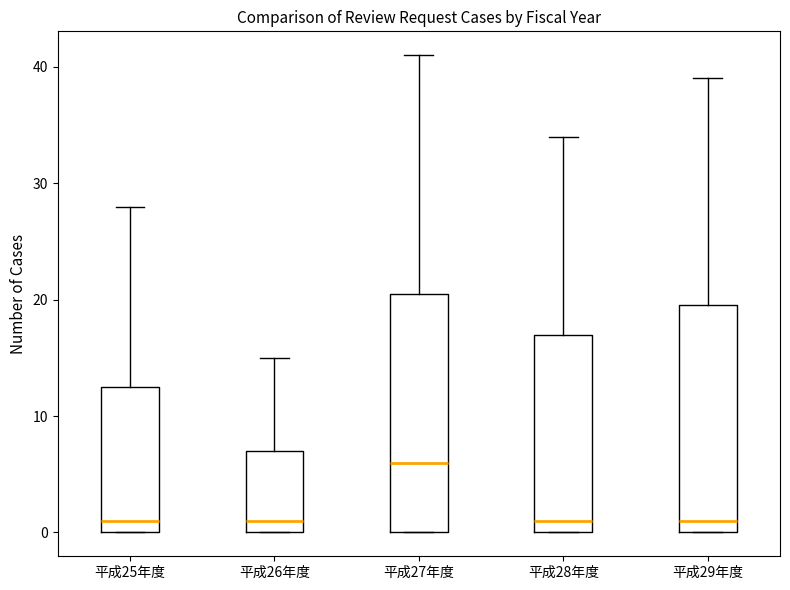

Reading left to right, transcribe this box plot: for each box, give where its median line is, the range the box spans, and where its two whiskers end, as read against the y-axis. The values are not printed on the chart, so give them approximately, as read against the axis.

平成25年度: median 1, box 0 to 13, whiskers 0 to 28
平成26年度: median 1, box 0 to 7, whiskers 0 to 15
平成27年度: median 6, box 0 to 21, whiskers 0 to 41
平成28年度: median 1, box 0 to 17, whiskers 0 to 34
平成29年度: median 1, box 0 to 20, whiskers 0 to 39